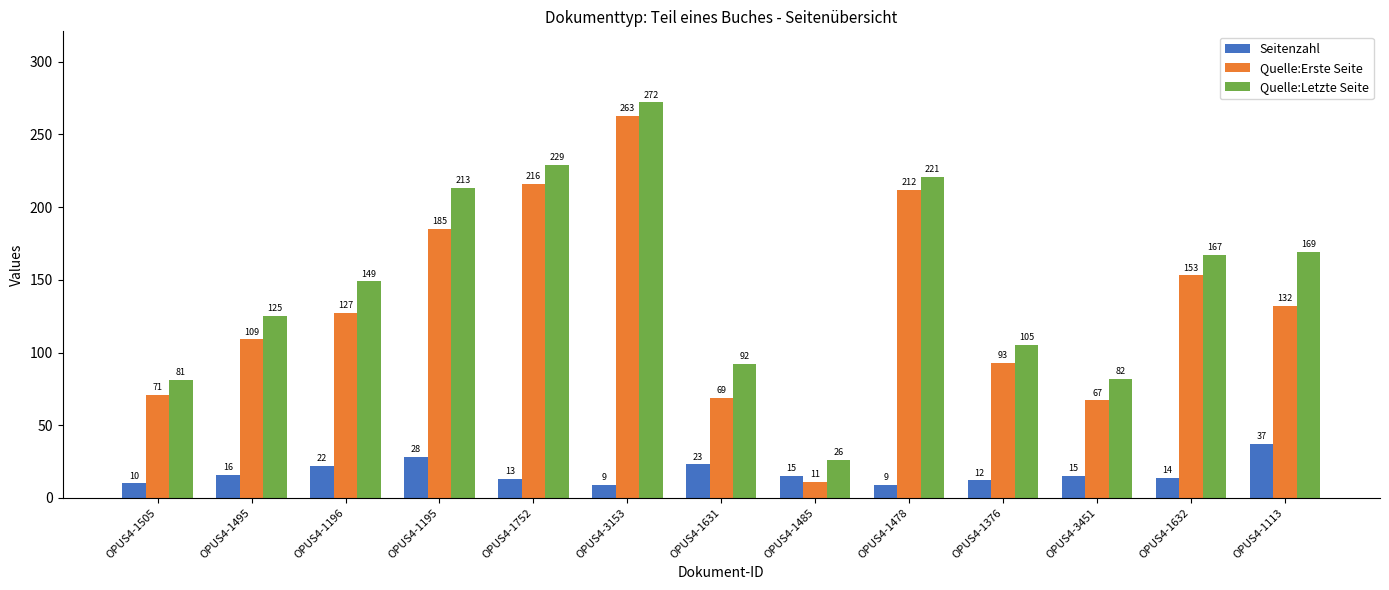

What is the value of the Quelle:Erste Seite bar at the 11th from the left?

67